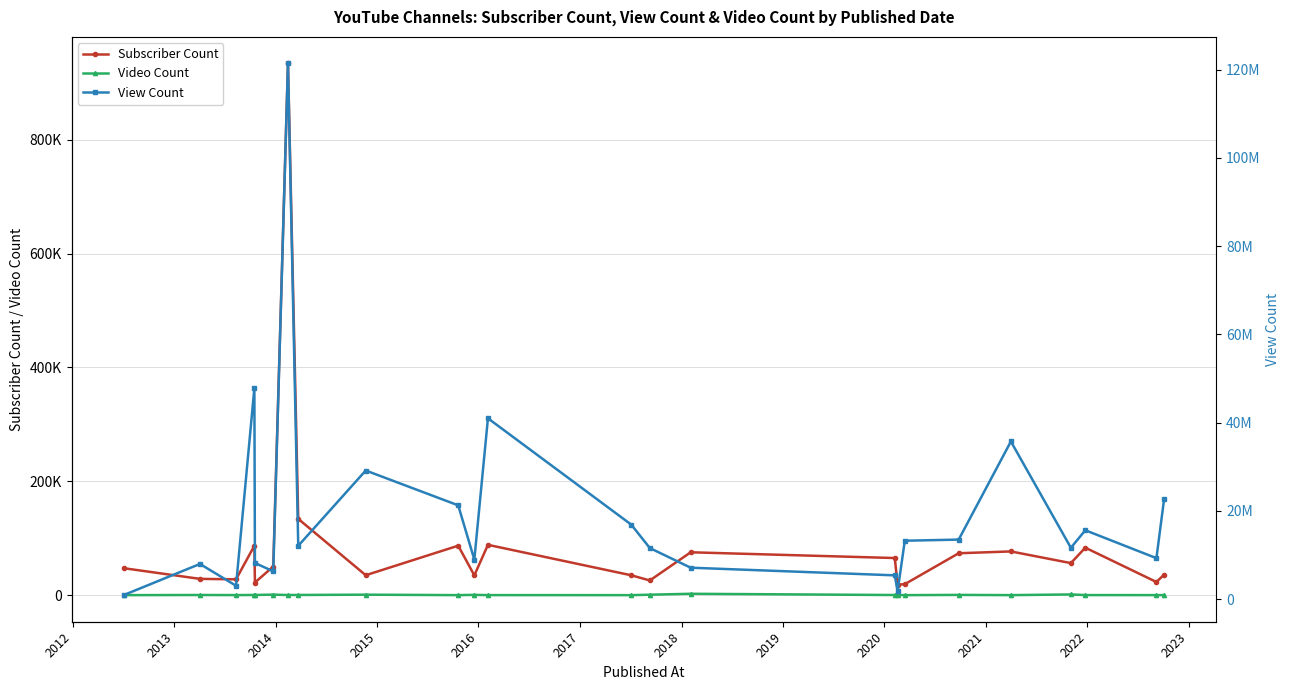

How many values in the View Count series exceed 12103989?

11